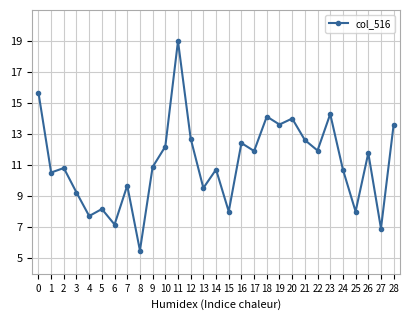

What is the value of the 15th point from the left?

10.7